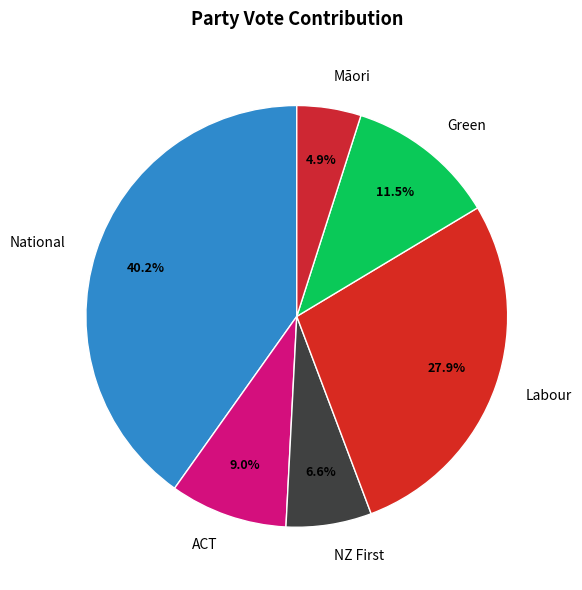

Count the number of slices in the pie.

6